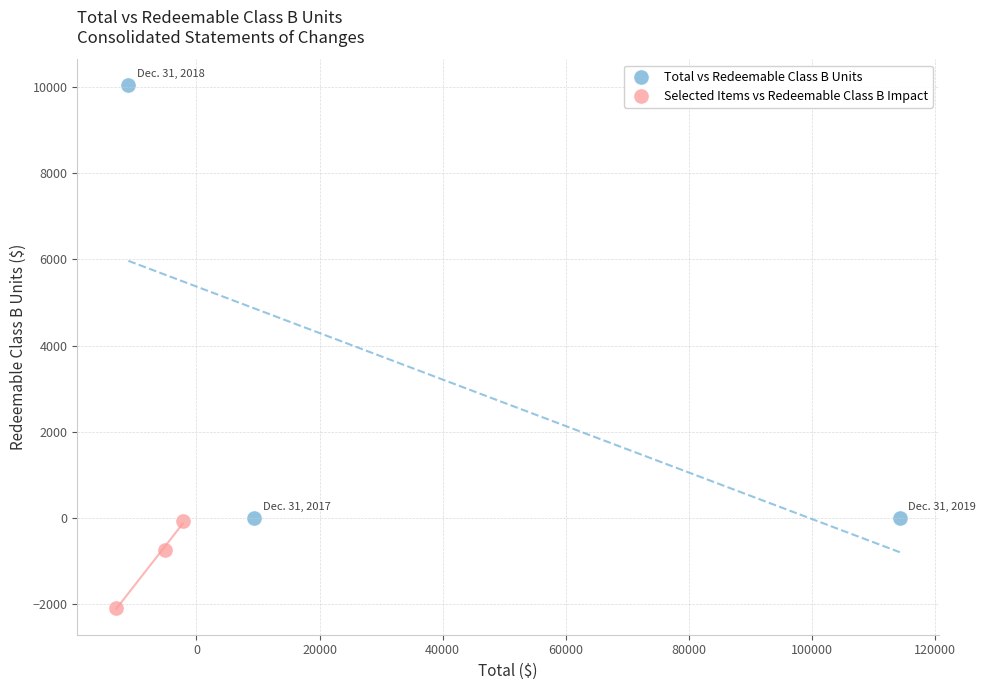

Which series has the widest spread of Y values?

Total vs Redeemable Class B Units